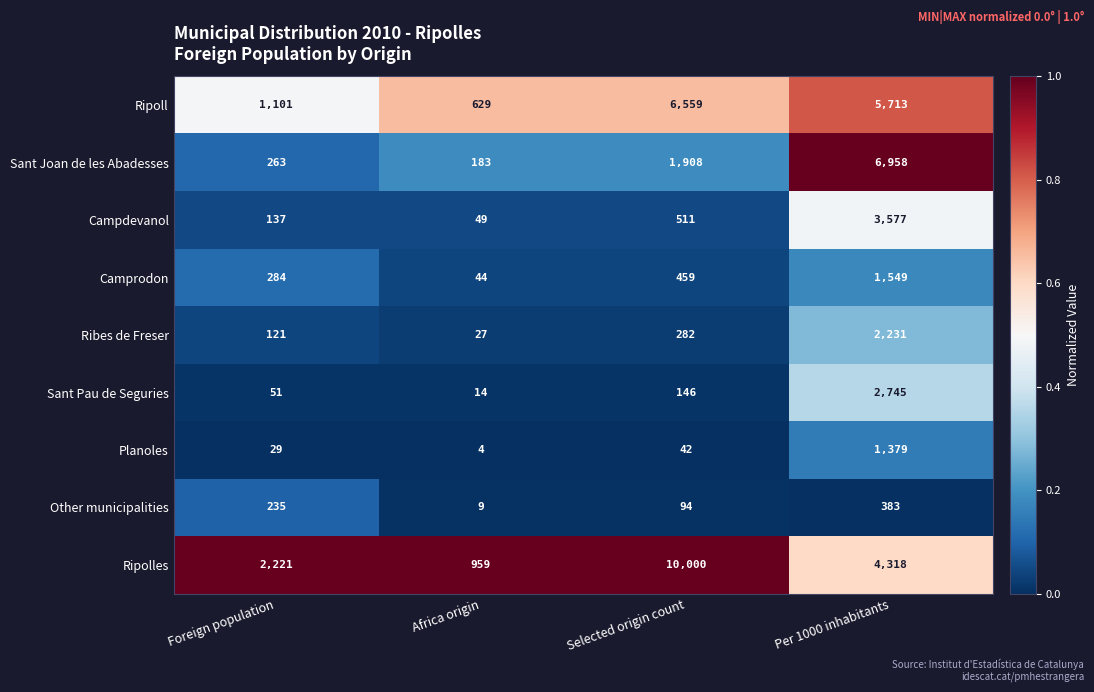

Rank the series by their maximum value, from lowest to highest.

Other municipalities, Planoles, Camprodon, Ribes de Freser, Sant Pau de Seguries, Campdevanol, Ripoll, Sant Joan de les Abadesses, Ripolles